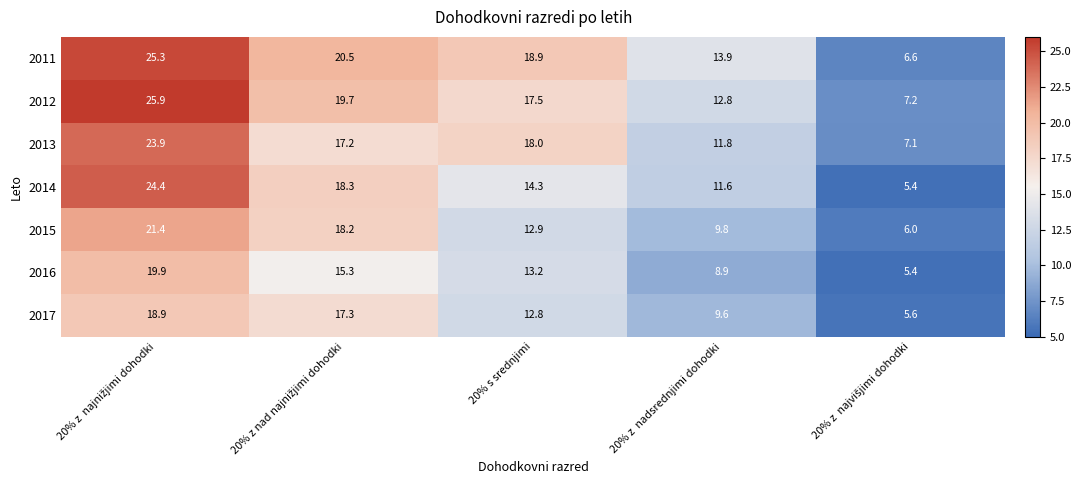

True or false: 2012 has a value of 29.7 at 20% s srednjimi.

False